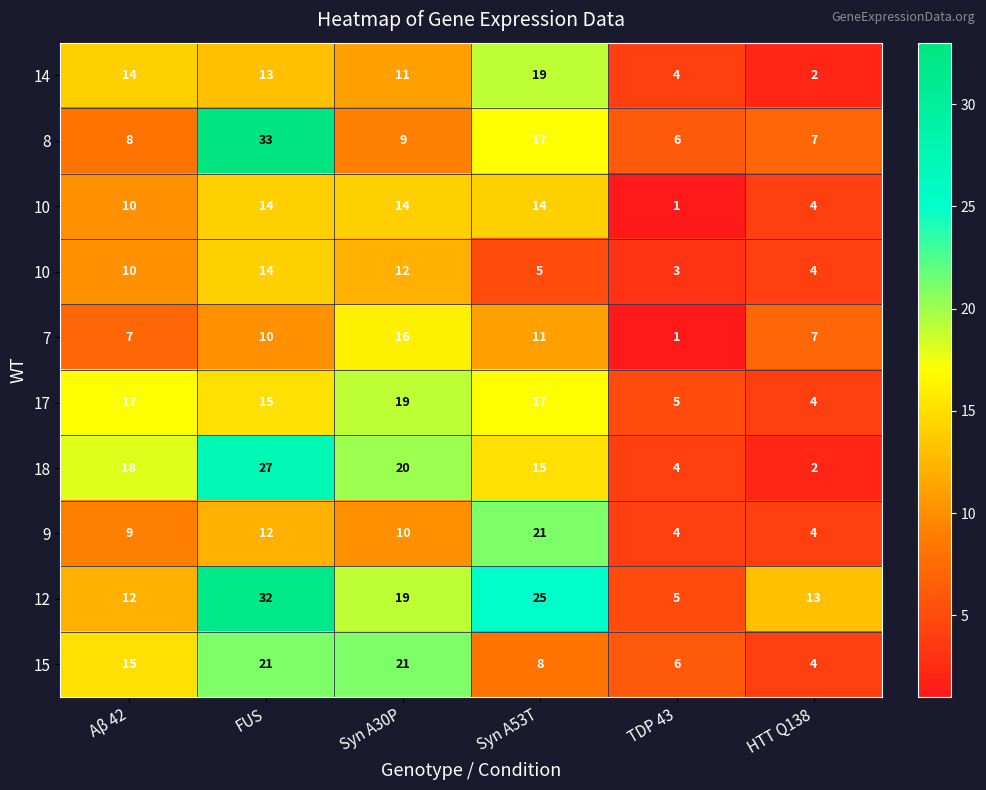

Which category has the lowest value across all series?

TDP 43